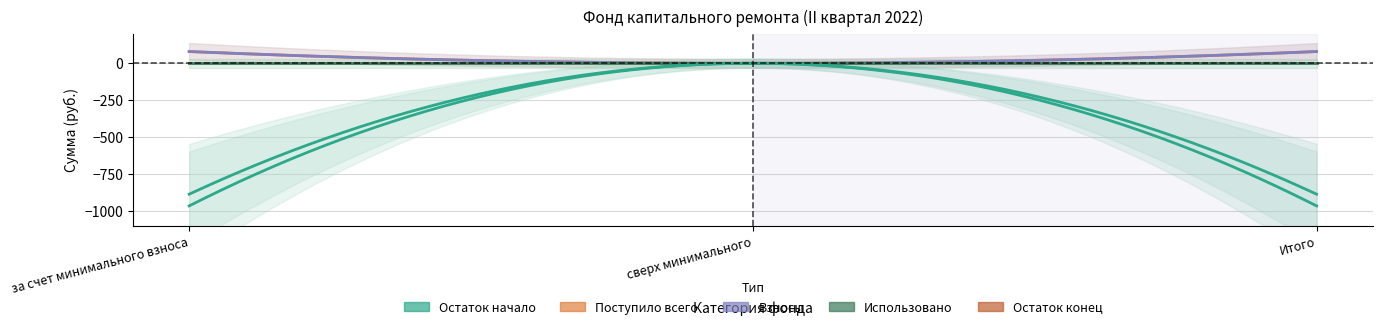

The Использовано series shows 0.0 at за счет минимального взноса. True or false?

True